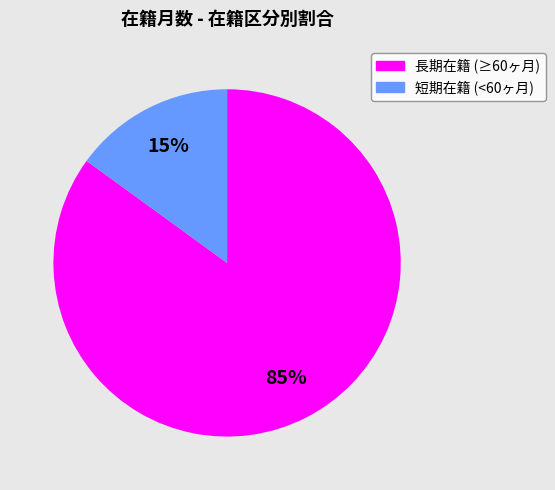

To the nearest percent, what is the average slice percentage?

50%